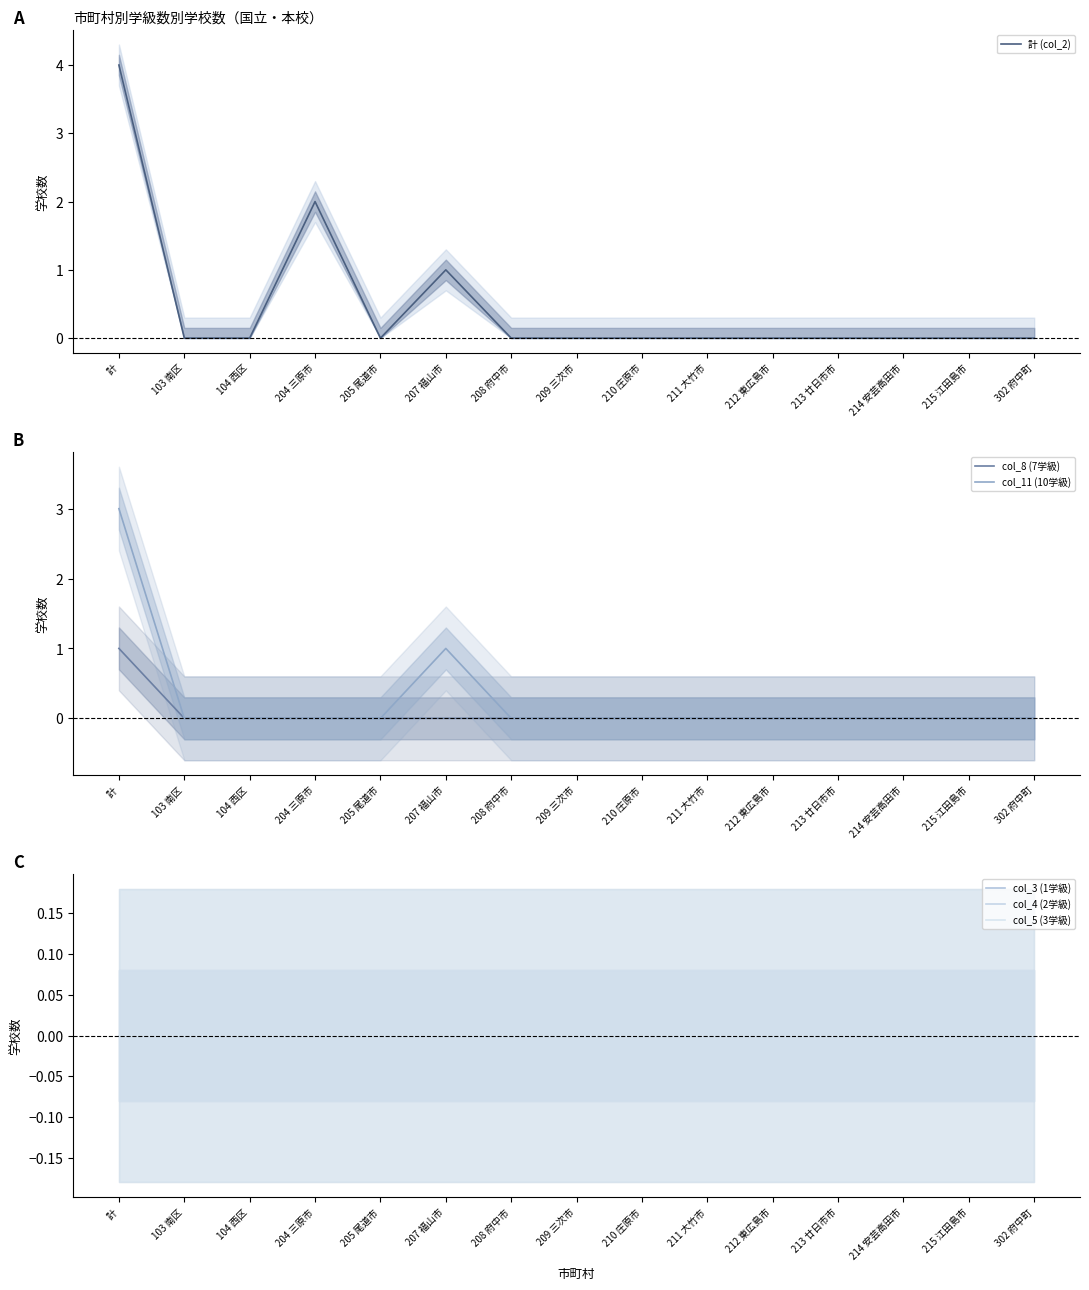

What is the label of the 9th point from the left?

210 庄原市